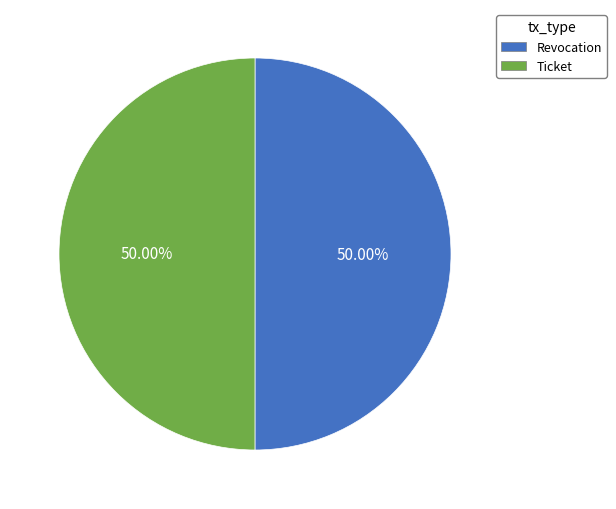

Combined, what portion of the pie is Revocation and Ticket?

100.0%